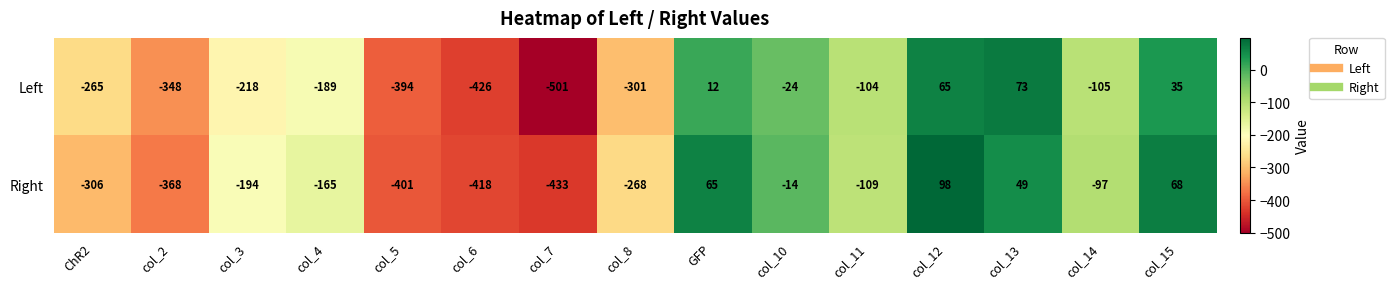

Which series has the largest total across all categories?

Right